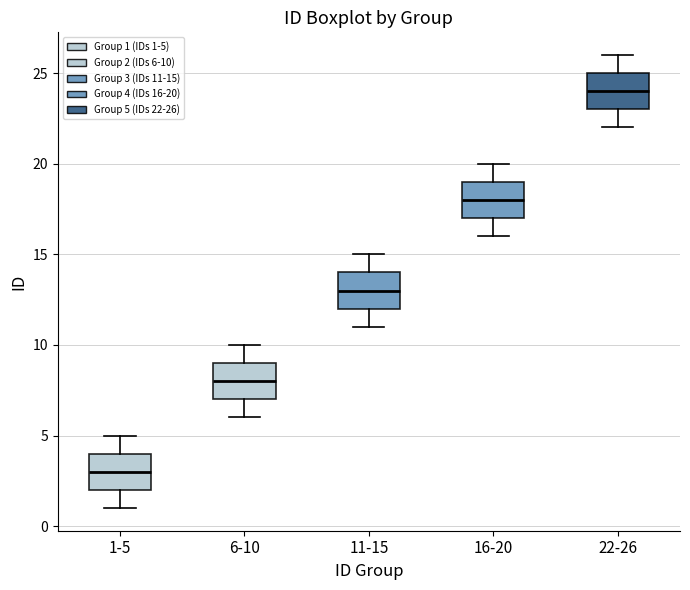

Which box has the lowest median line?

1-5